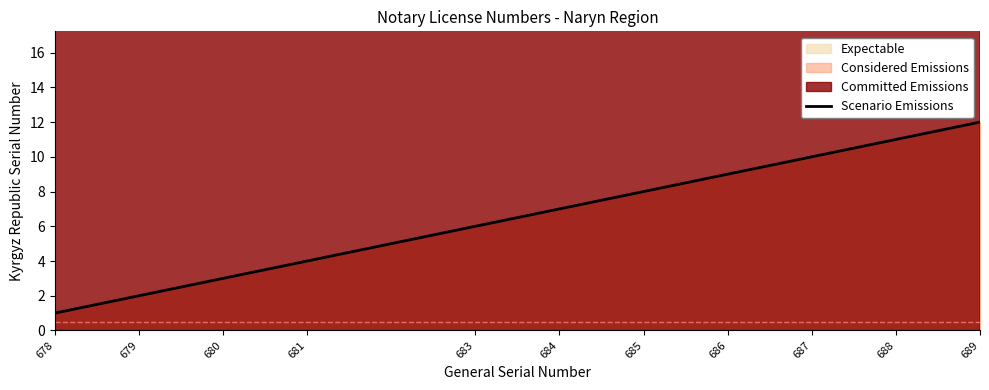

List the labels in order of value, smallest first.

678, 679, 680, 681, 683, 684, 685, 686, 687, 688, 689